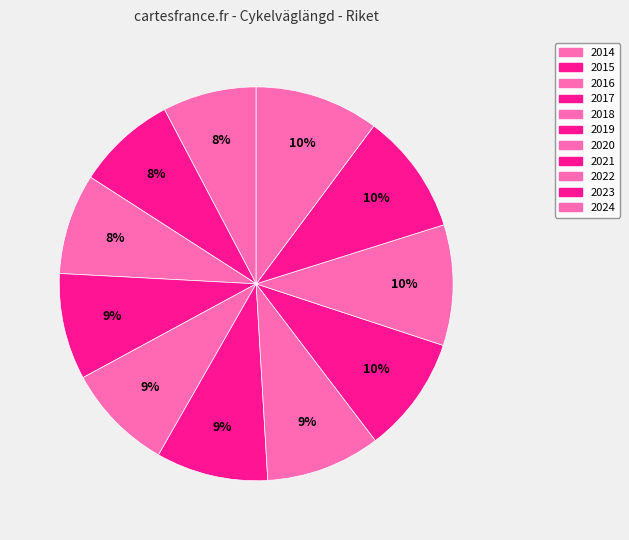

How many segments does this pie chart have?

11